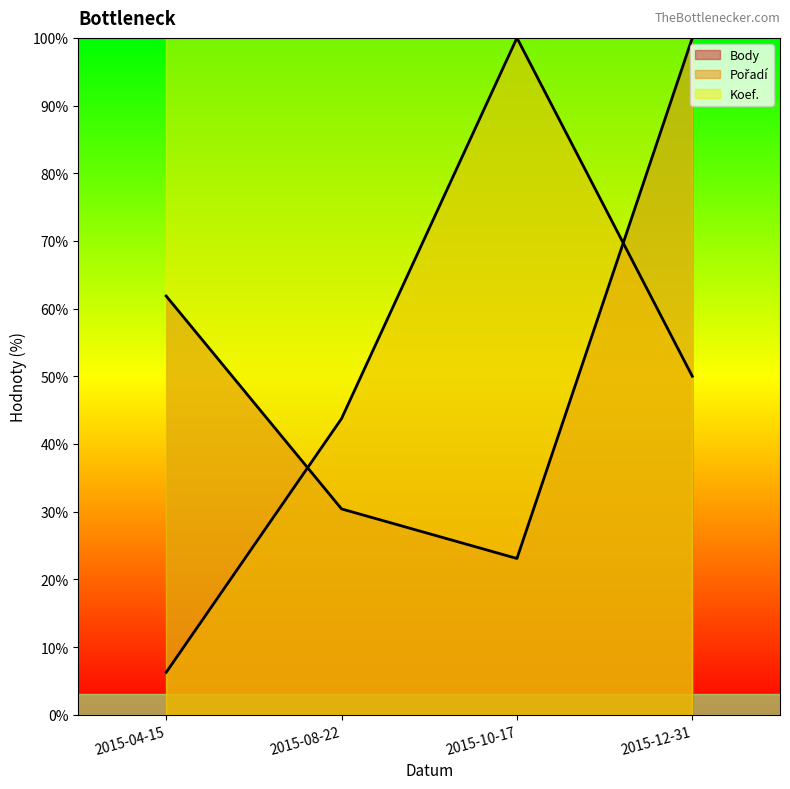

Where is Pořadí nearest to the value 53?

2015-12-31